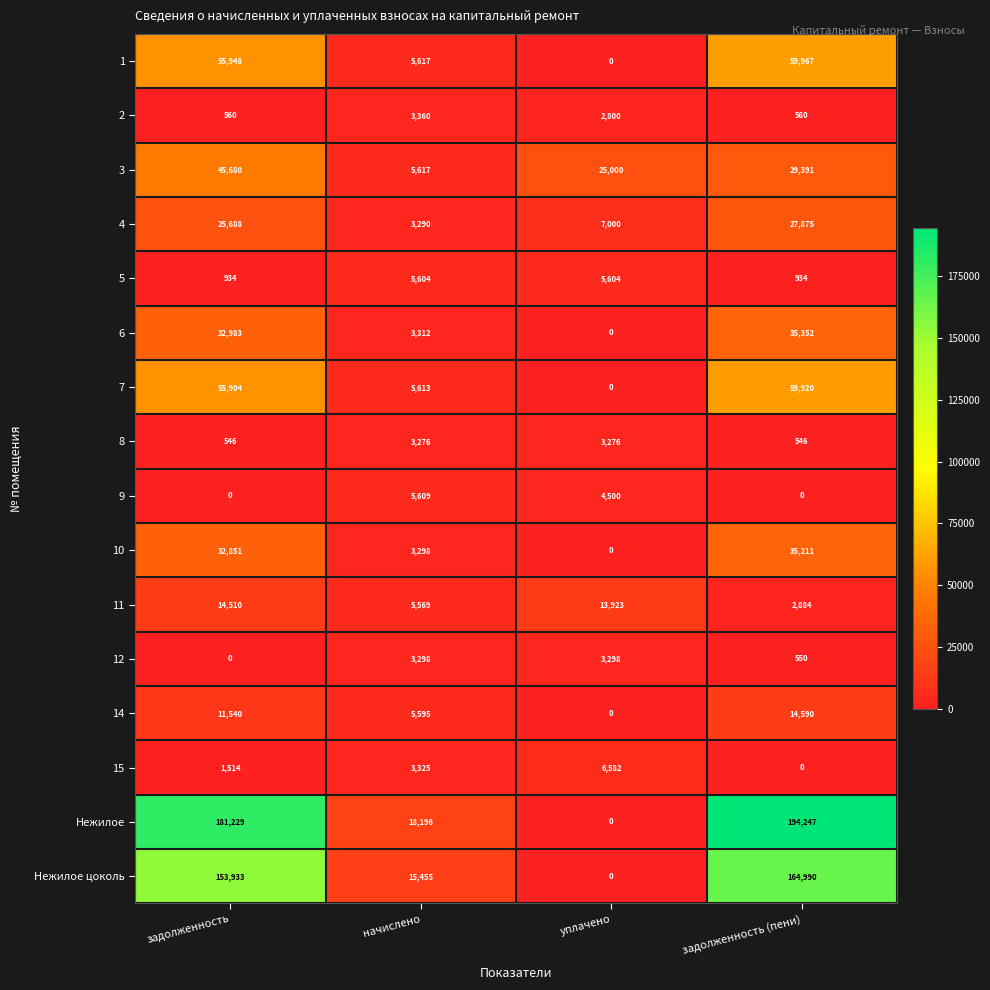

Which series changed the most between начислено and уплачено?

3